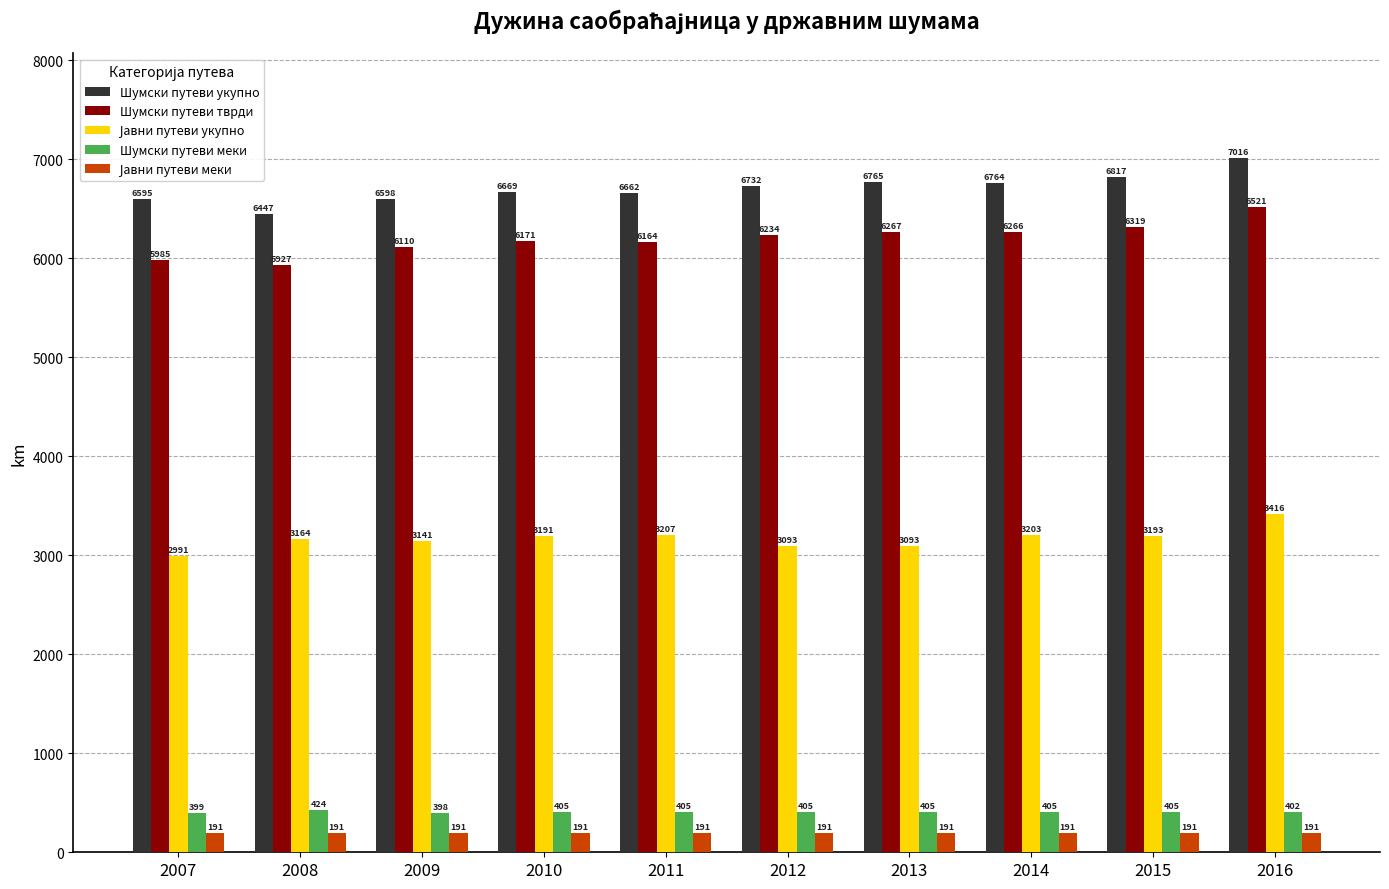

How many series are shown in this chart?

5